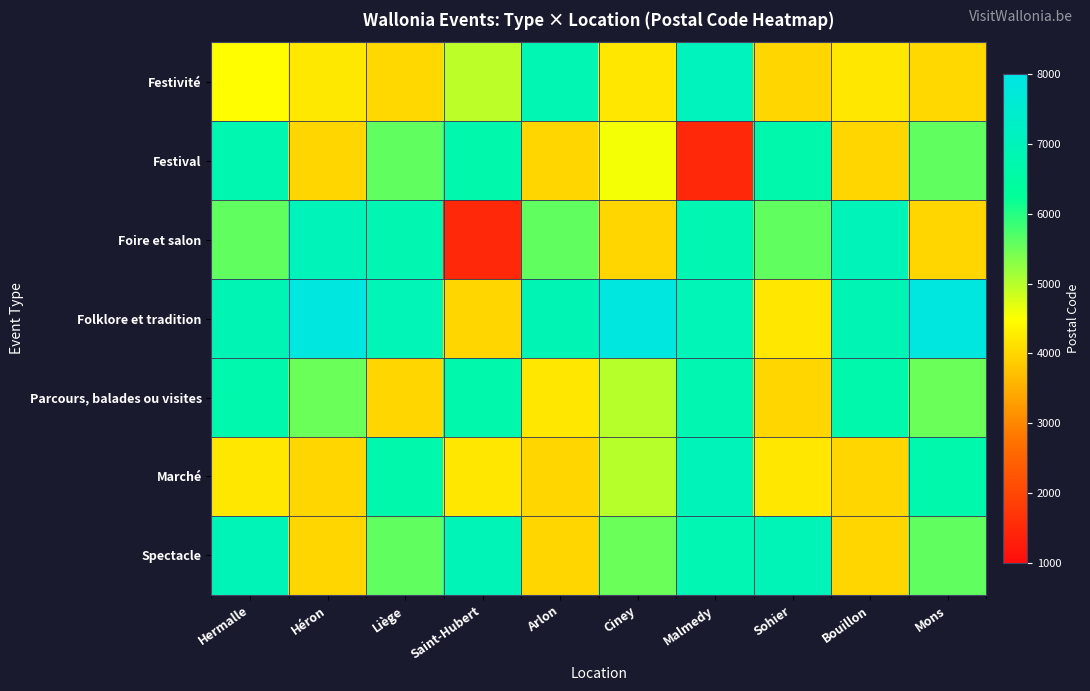

Which series has the largest total across all categories?

Folklore et tradition